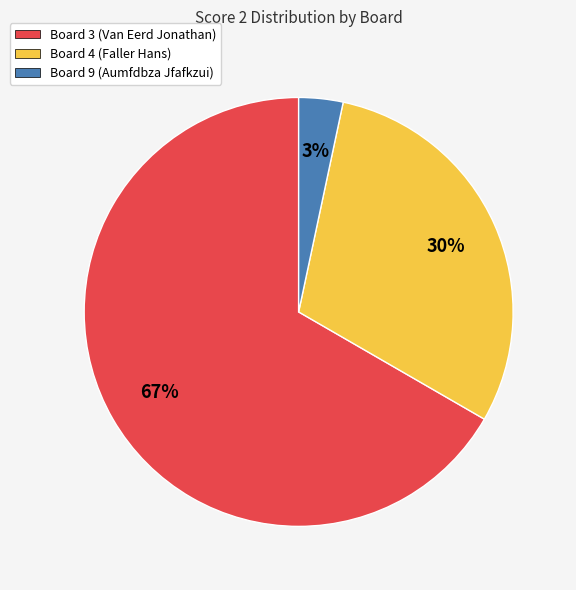

Does any single category account for the majority?

Yes